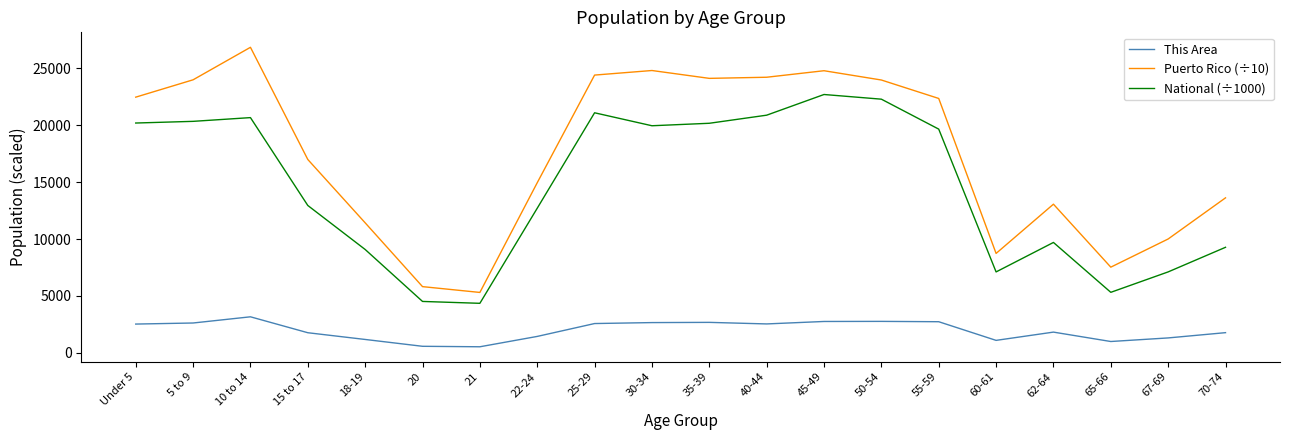

How many lines are shown in the chart?

3